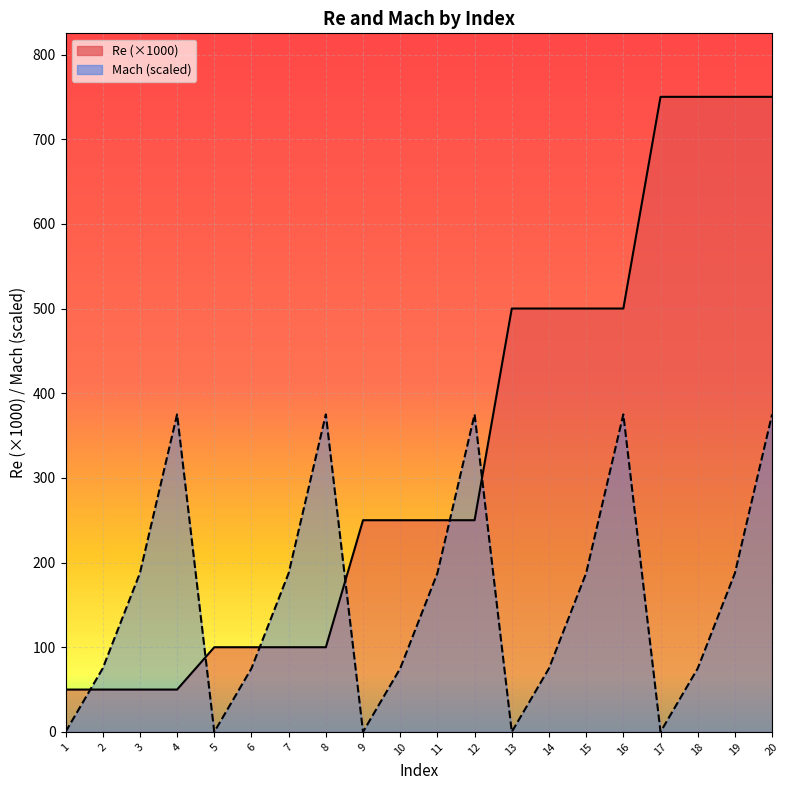

True or false: Mach (scaled) line and Re (×1000) line intersect in this chart.

True